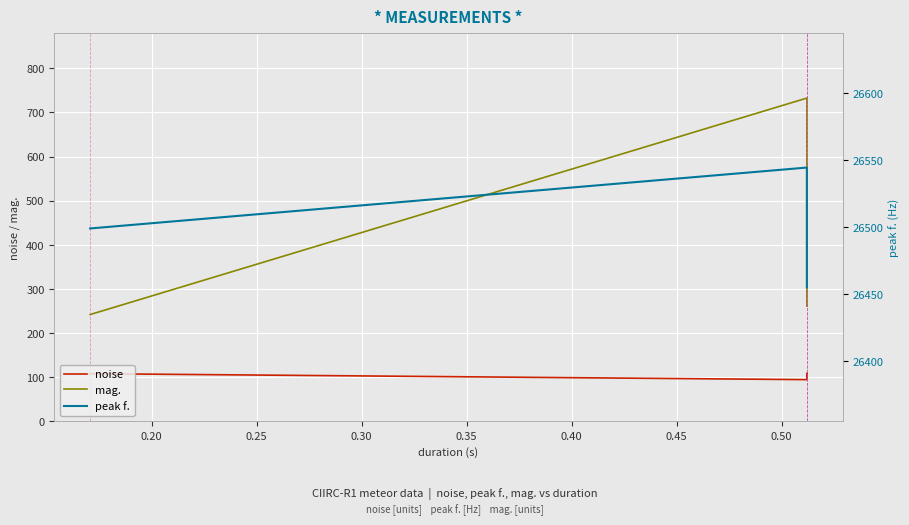

Between 0.20 and 0.30, which series saw the biggest shift?

mag.